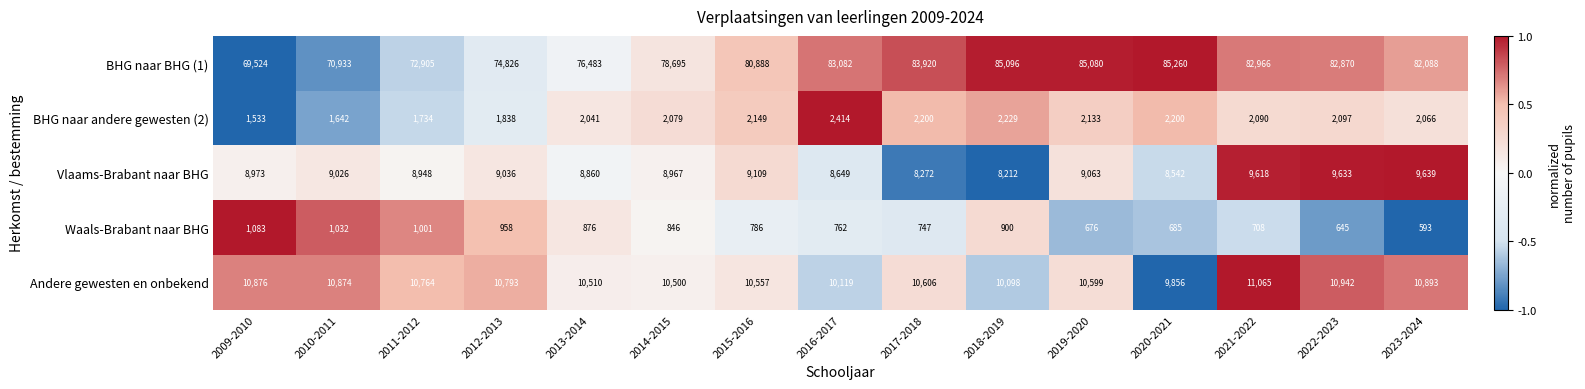

What is the approximate value of BHG naar andere gewesten (2) at 2022-2023, to the nearest 10?

2100